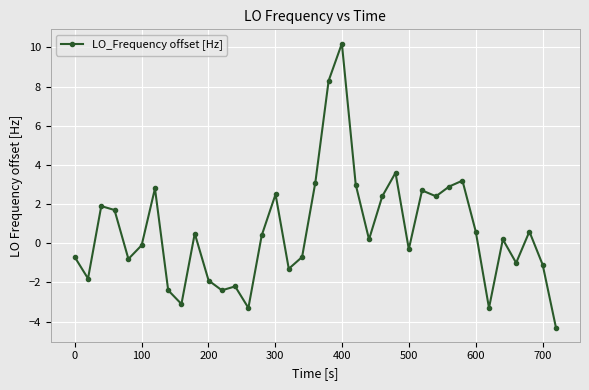

How many data points are above 0?

20